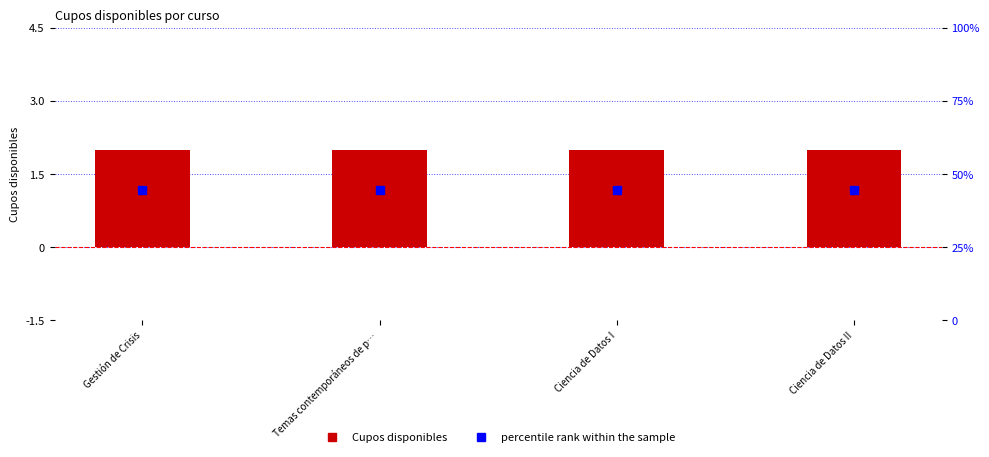

What are all the series names shown in the legend?

Cupos disponibles, percentile rank within the sample